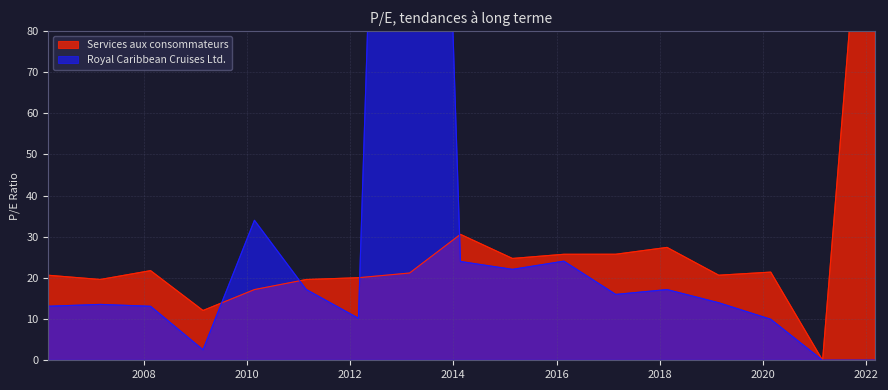

What is the label of the 1st point from the right?

2022-03-01